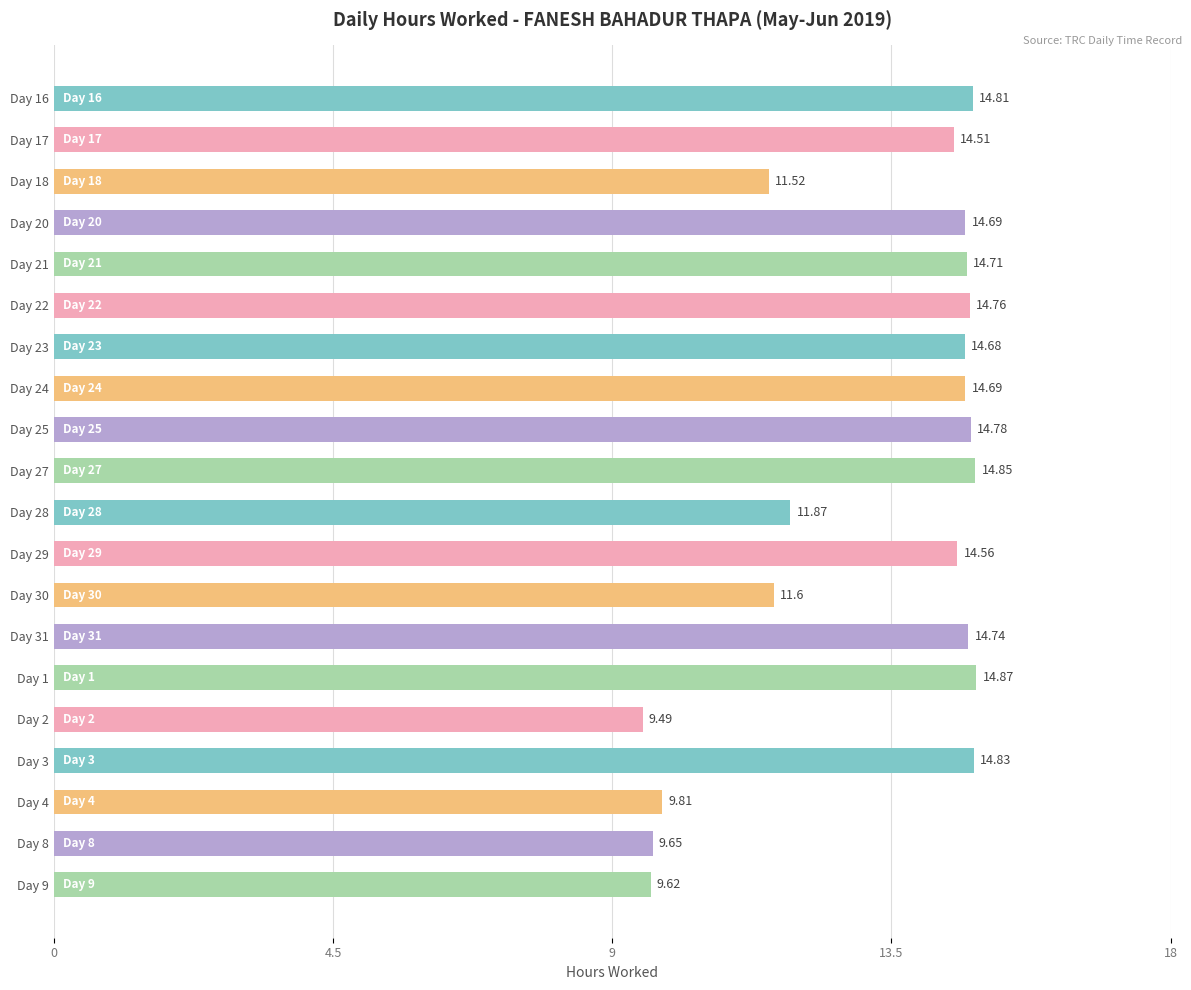

What is the change in value from Day 23 to Day 25?

+0.1